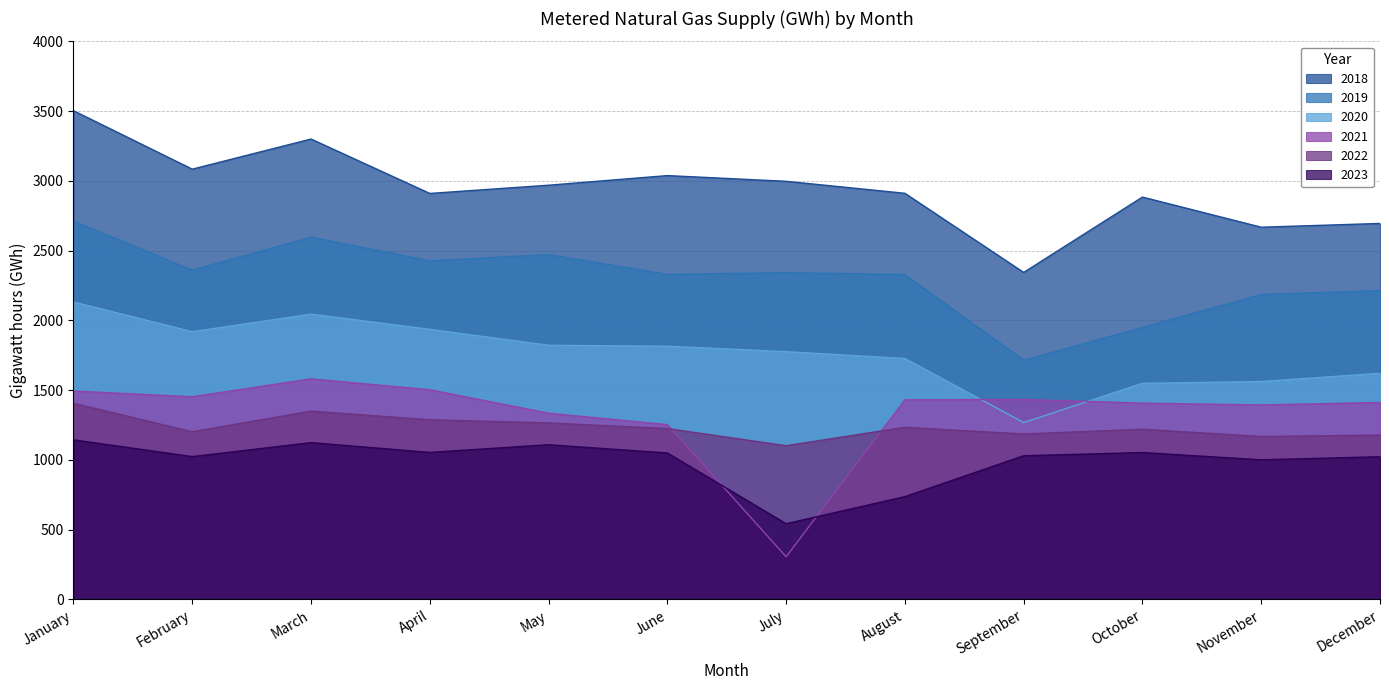

Reading left to right, list all the values displayed in this chart.

2018: January=3503	February=3084	March=3300	April=2910	May=2969	June=3038	July=2997	August=2911	September=2344	October=2884	November=2668	December=2695
2019: January=2712	February=2360	March=2597	April=2427	May=2472	June=2330	July=2342	August=2329	September=1714	October=1950	November=2186	December=2214
2020: January=2132	February=1919	March=2045	April=1936	May=1822	June=1815	July=1776	August=1727	September=1268	October=1549	November=1562	December=1621
2021: January=1494	February=1453	March=1581	April=1503	May=1335	June=1253	July=306	August=1431	September=1434	October=1407	November=1394	December=1412
2022: January=1406	February=1202	March=1350	April=1288	May=1265	June=1225	July=1102	August=1234	September=1186	October=1220	November=1168	December=1178
2023: January=1144	February=1024	March=1124	April=1054	May=1109	June=1050	July=543	August=737	September=1030	October=1053	November=1001	December=1023